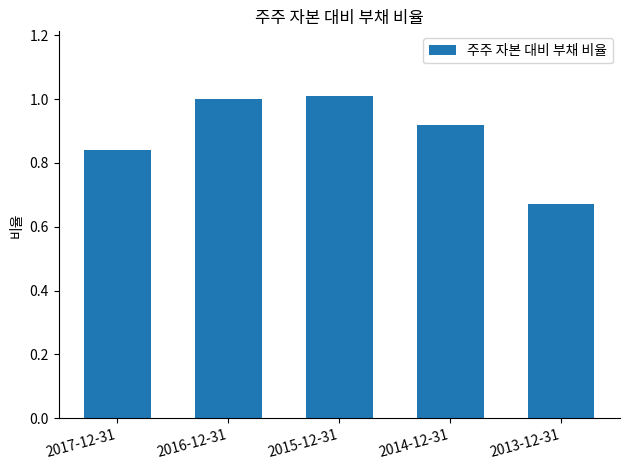

What position from the left is 2016-12-31?

2